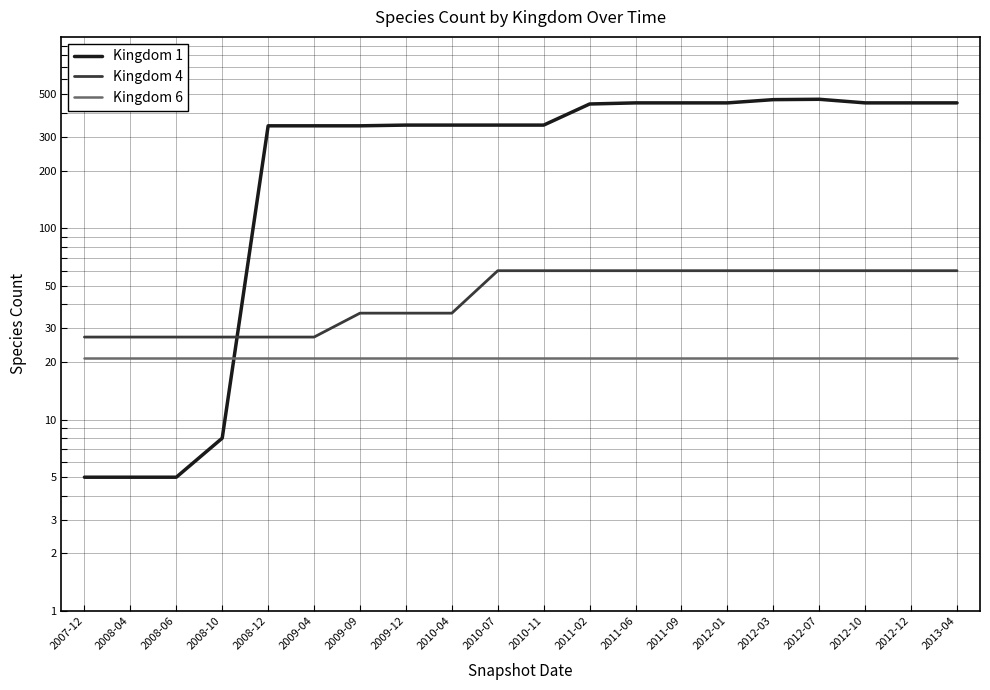

Reading left to right, extract all data points from this chart.

Kingdom 1: 5	5	5	8	343	343	343	346	346	346	346	446	452	452	452	470	472	452	452	452
Kingdom 4: 27	27	27	27	27	27	36	36	36	60	60	60	60	60	60	60	60	60	60	60
Kingdom 6: 21	21	21	21	21	21	21	21	21	21	21	21	21	21	21	21	21	21	21	21